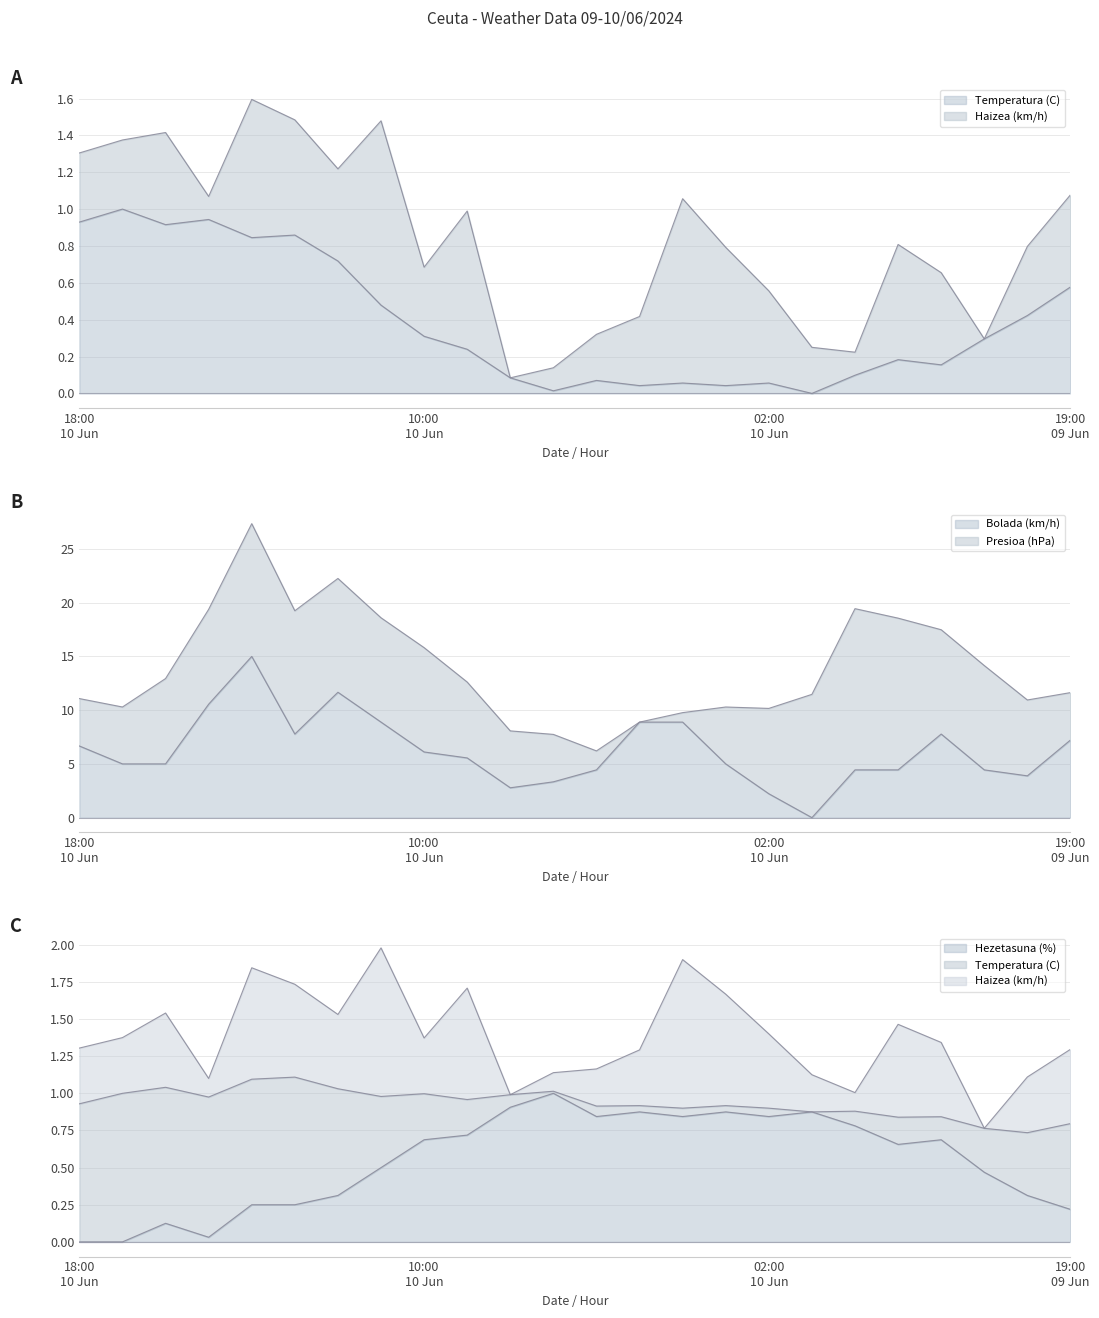

Where is the first local maximum for Bolada (km/h)?

14:00